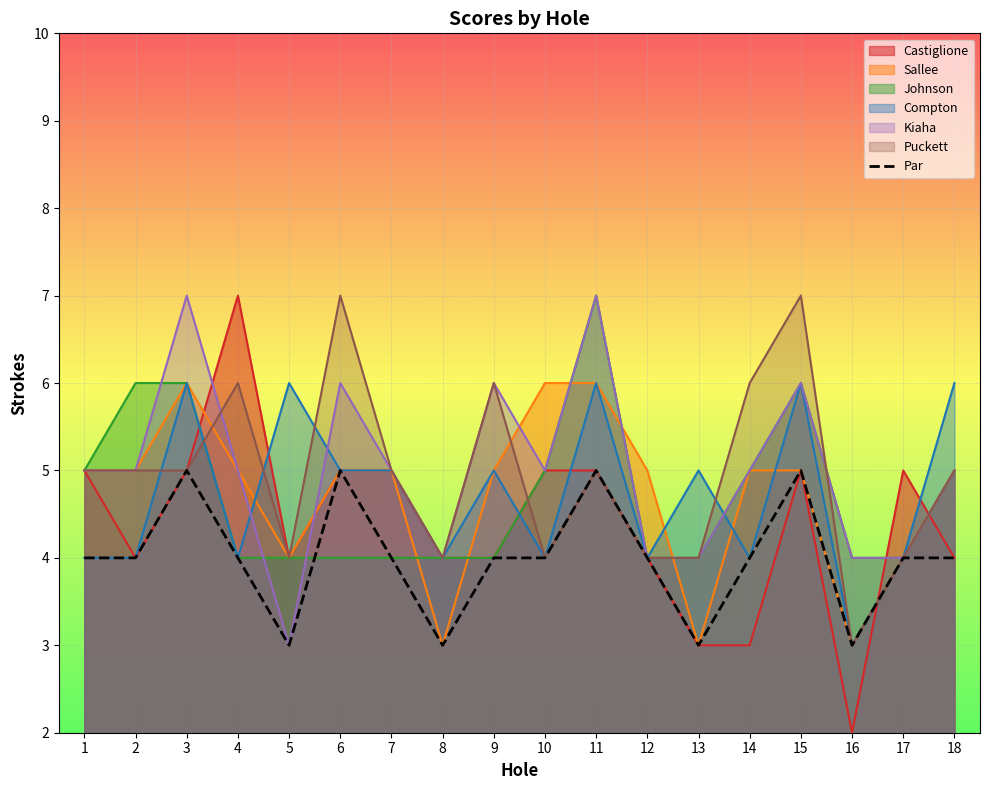

The value of Par at 11 is 5. True or false?

True